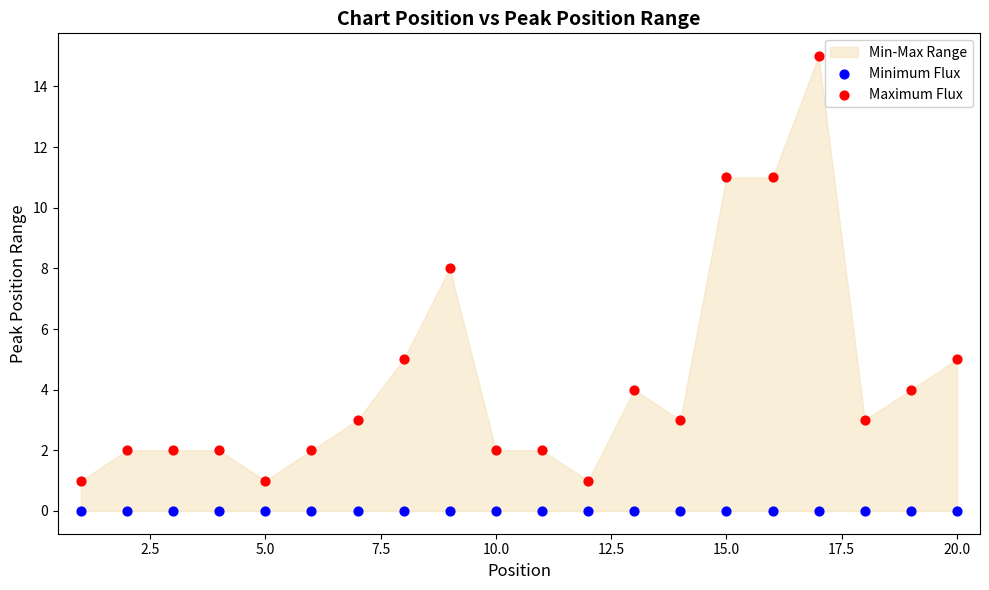

Which series reaches the minimum Y coordinate?

Minimum Flux